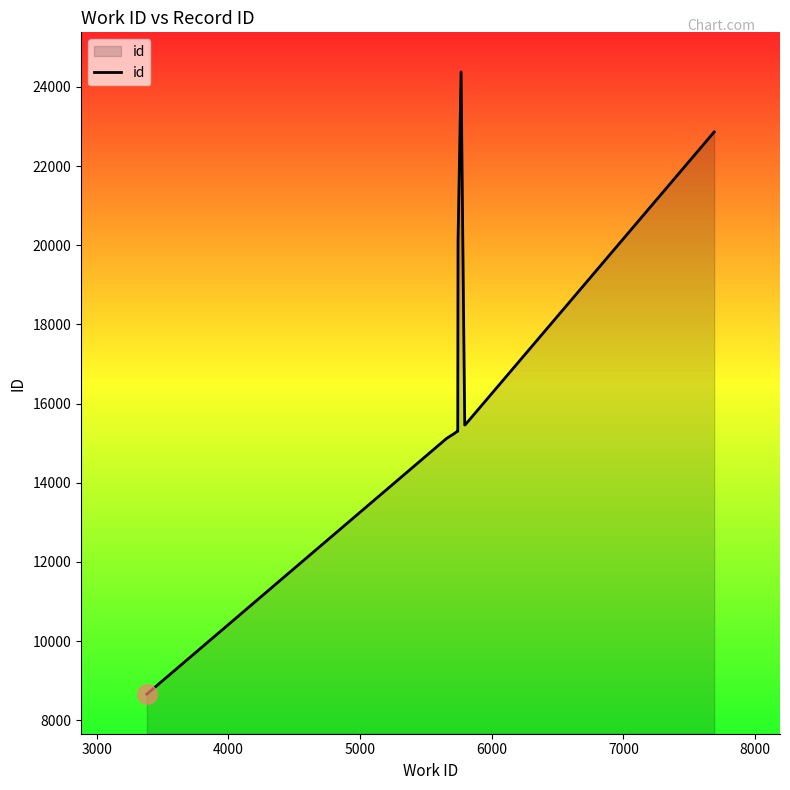

What is the difference between the maximum and minimum values?

15719